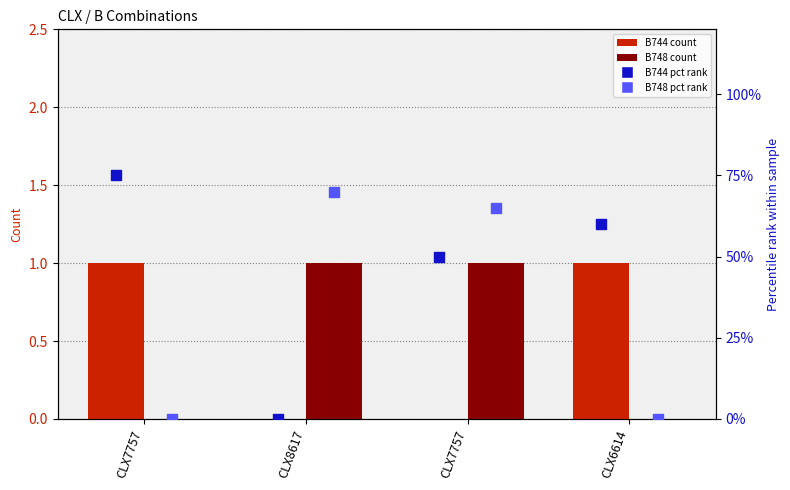

Which series contains the highest Y value?

B744 pct rank